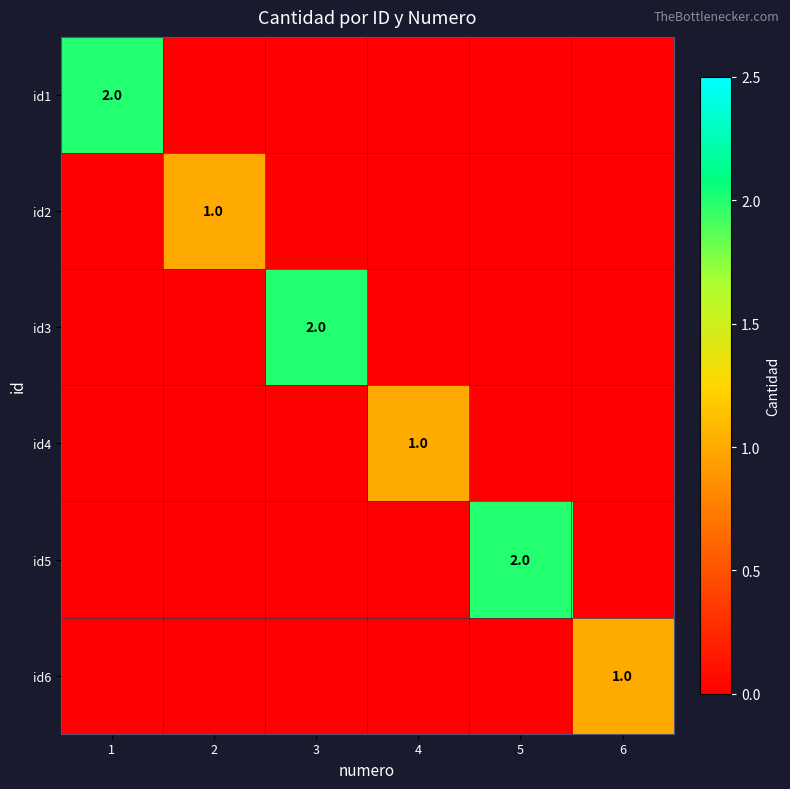

True or false: id4 has a value of 1 at 4.

True